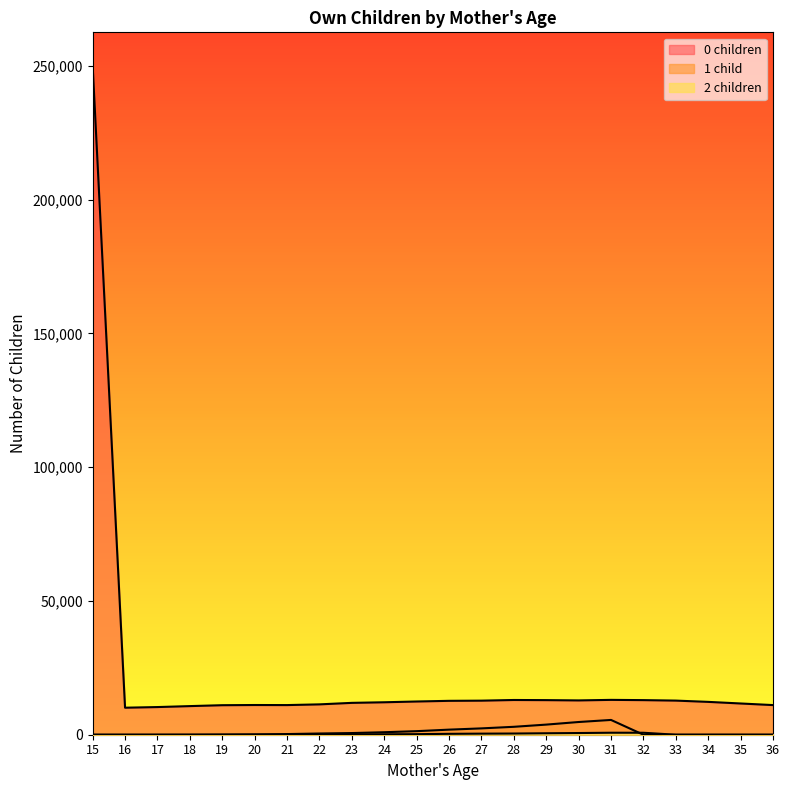

What is the difference between the 1 child values at 22 and 24?

480